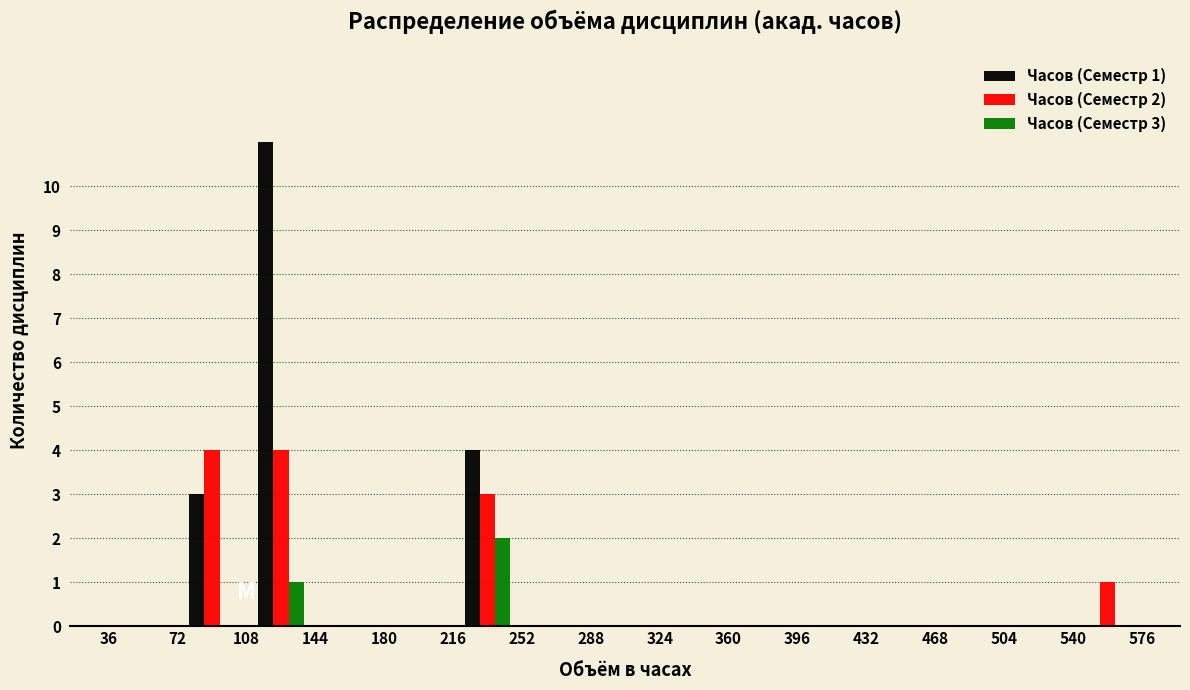

In the Часов (Семестр 3) series, which range on the x-axis has the tallest bar?

216 to 252